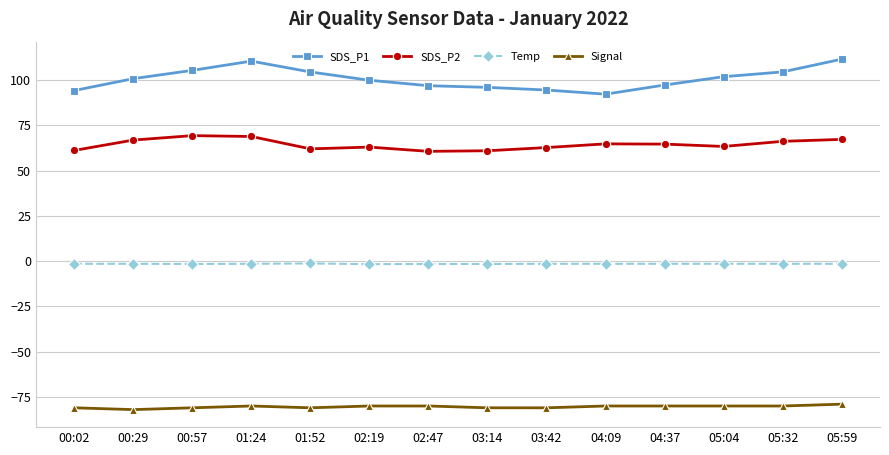

Which series has the largest total across all categories?

SDS_P1